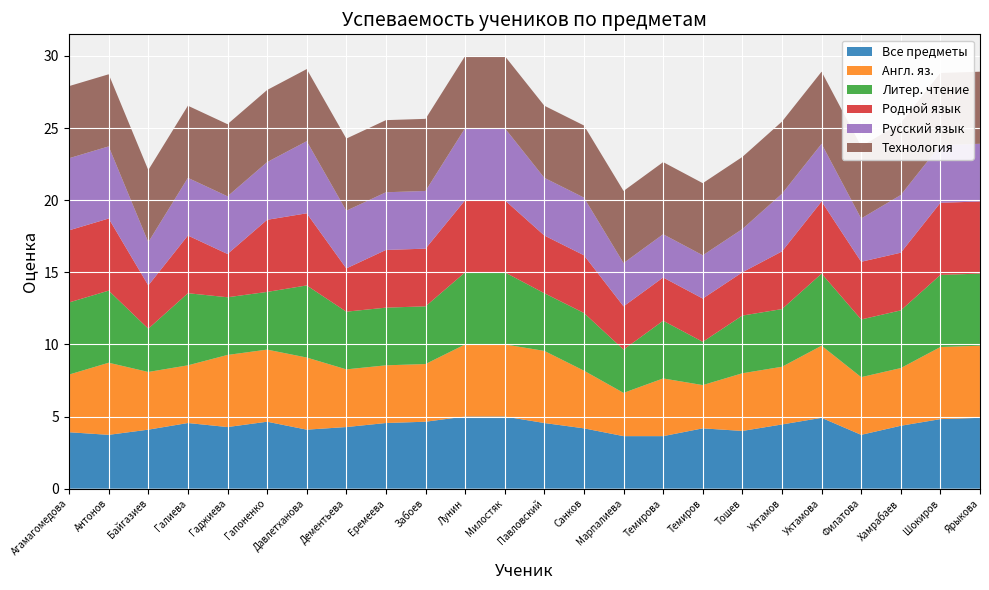

Reading left to right, extract all data points from this chart.

Все предметы: Агамагомедова=3.9	Антонов=3.7	Байгазиев=4.1	Галиева=4.5	Гаджиева=4.3	Гапоненко=4.6	Давлетханова=4.1	Дементьева=4.3	Еремеева=4.5	Забоев=4.6	Лунин=5.0	Милостяк=5.0	Павловский=4.5	Санков=4.2	Марпалиева=3.6	Темирова=3.6	Темиров=4.2	Тошев=4.0	Уктамов=4.5	Уктамова=4.9	Филатова=3.7	Хамрабаев=4.4	Шокиров=4.8	Ярыкова=4.9
Англ. яз.: Агамагомедова=4.0	Антонов=5.0	Байгазиев=4.0	Галиева=4.0	Гаджиева=5.0	Гапоненко=5.0	Давлетханова=5.0	Дементьева=4.0	Еремеева=4.0	Забоев=4.0	Лунин=5.0	Милостяк=5.0	Павловский=5.0	Санков=4.0	Марпалиева=3.0	Темирова=4.0	Темиров=3.0	Тошев=4.0	Уктамов=4.0	Уктамова=5.0	Филатова=4.0	Хамрабаев=4.0	Шокиров=5.0	Ярыкова=5.0
Литер. чтение: Агамагомедова=5.0	Антонов=5.0	Байгазиев=3.0	Галиева=5.0	Гаджиева=4.0	Гапоненко=4.0	Давлетханова=5.0	Дементьева=4.0	Еремеева=4.0	Забоев=4.0	Лунин=5.0	Милостяк=5.0	Павловский=4.0	Санков=4.0	Марпалиева=3.0	Темирова=4.0	Темиров=3.0	Тошев=4.0	Уктамов=4.0	Уктамова=5.0	Филатова=4.0	Хамрабаев=4.0	Шокиров=5.0	Ярыкова=5.0
Родной язык: Агамагомедова=5.0	Антонов=5.0	Байгазиев=3.0	Галиева=4.0	Гаджиева=3.0	Гапоненко=5.0	Давлетханова=5.0	Дементьева=3.0	Еремеева=4.0	Забоев=4.0	Лунин=5.0	Милостяк=5.0	Павловский=4.0	Санков=4.0	Марпалиева=3.0	Темирова=3.0	Темиров=3.0	Тошев=3.0	Уктамов=4.0	Уктамова=5.0	Филатова=4.0	Хамрабаев=4.0	Шокиров=5.0	Ярыкова=5.0
Русский язык: Агамагомедова=5.0	Антонов=5.0	Байгазиев=3.0	Галиева=4.0	Гаджиева=4.0	Гапоненко=4.0	Давлетханова=5.0	Дементьева=4.0	Еремеева=4.0	Забоев=4.0	Лунин=5.0	Милостяк=5.0	Павловский=4.0	Санков=4.0	Марпалиева=3.0	Темирова=3.0	Темиров=3.0	Тошев=3.0	Уктамов=4.0	Уктамова=4.0	Филатова=3.0	Хамрабаев=4.0	Шокиров=4.0	Ярыкова=4.0
Технология: Агамагомедова=5.0	Антонов=5.0	Байгазиев=5.0	Галиева=5.0	Гаджиева=5.0	Гапоненко=5.0	Давлетханова=5.0	Дементьева=5.0	Еремеева=5.0	Забоев=5.0	Лунин=5.0	Милостяк=5.0	Павловский=5.0	Санков=5.0	Марпалиева=5.0	Темирова=5.0	Темиров=5.0	Тошев=5.0	Уктамов=5.0	Уктамова=5.0	Филатова=5.0	Хамрабаев=5.0	Шокиров=5.0	Ярыкова=5.0